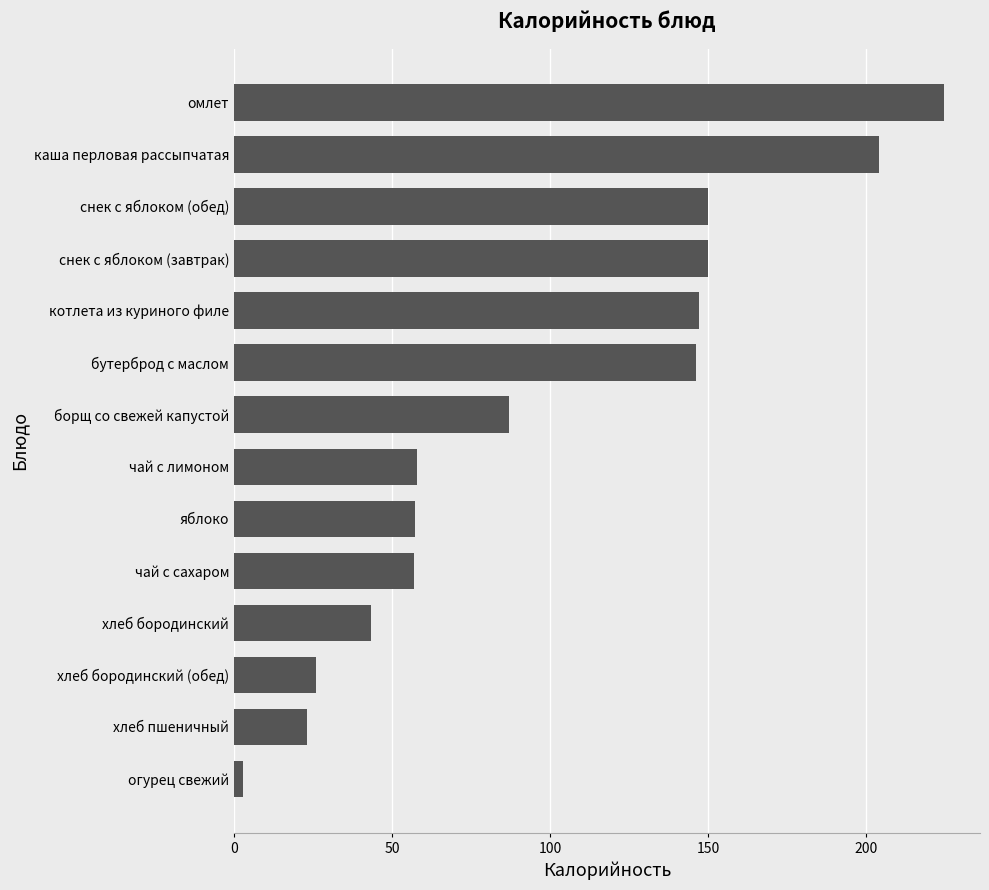

How many bars are there in total?

14